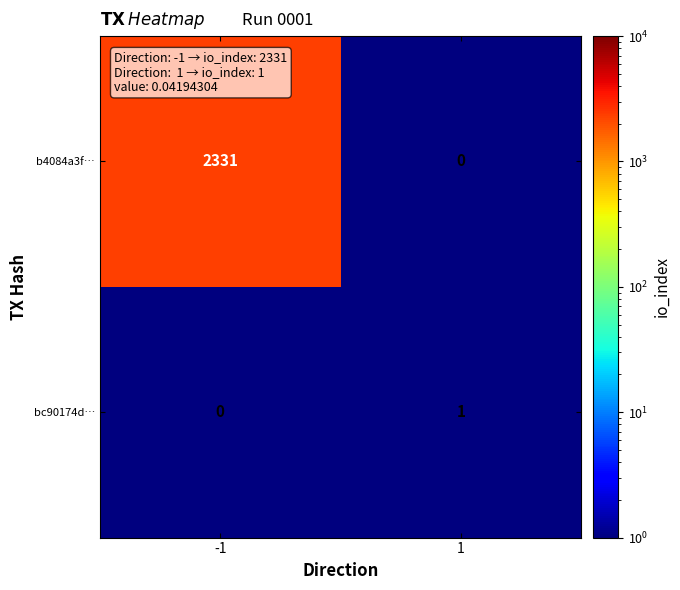

What is the difference between the highest and lowest values at 1?

1